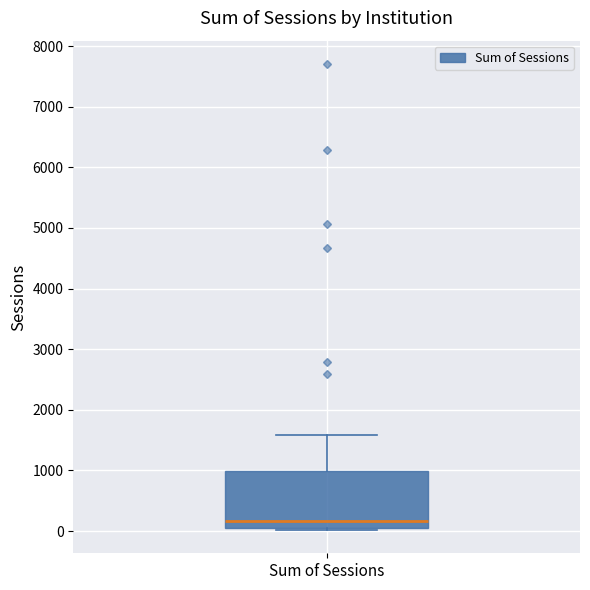

Transcribe this box plot: give where the median line is, the range the box spans, and where the two whiskers end, as read against the y-axis. The values are not printed on the chart, so give them approximately, as read against the axis.

median 200, box 100 to 1000, whiskers 0 to 1600